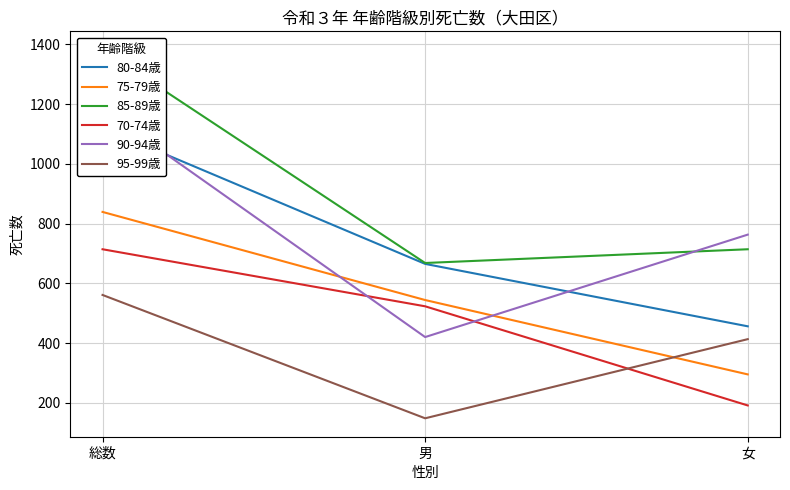

Count the 70-74歳 values in the range 191 to 714.

3